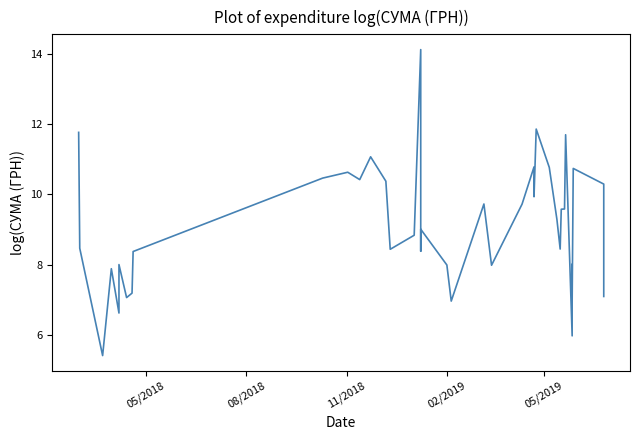

What is the smallest value displayed?

5.4